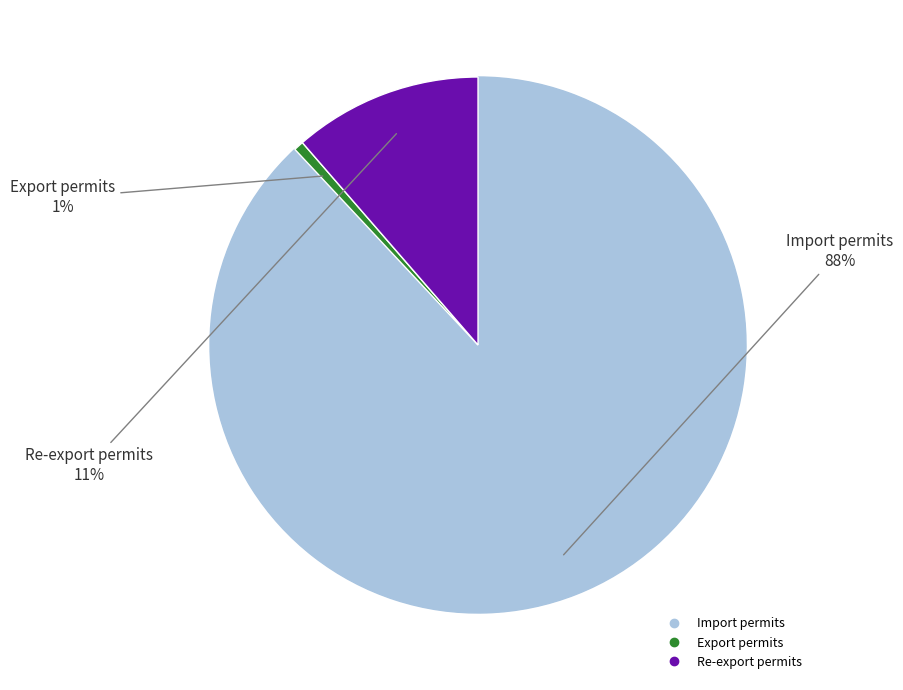

Which slice is the smallest?

Export permits